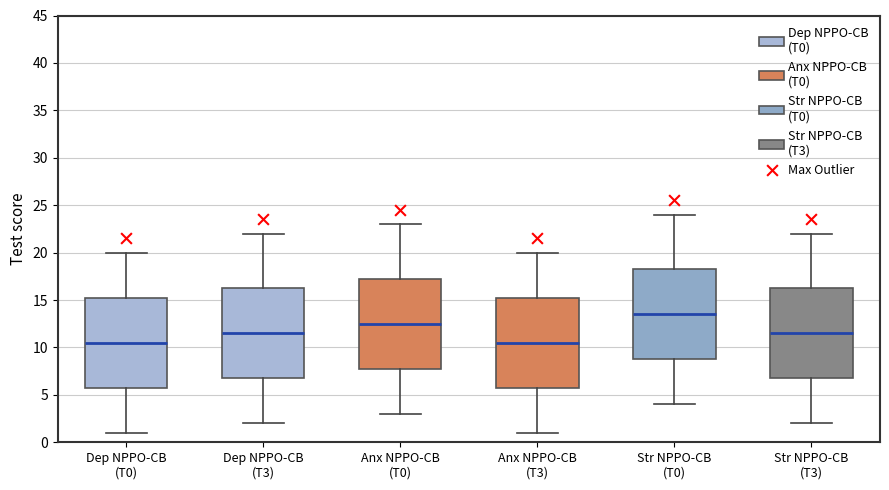

Where is the lower edge of the box for Str NPPO-CB (T0) on the y-axis? The values are not printed on the chart, so give them approximately, as read against the axis.

9.0